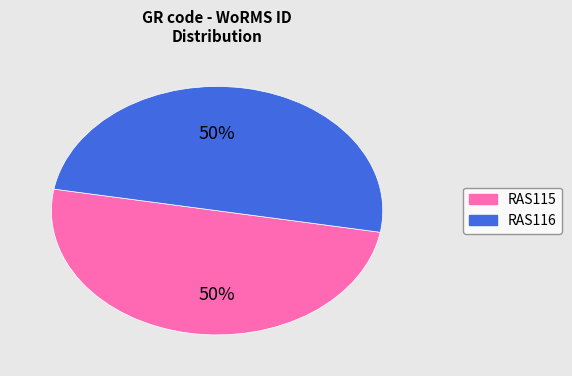

What percentage is the RAS116 slice, to the nearest percent?

50%